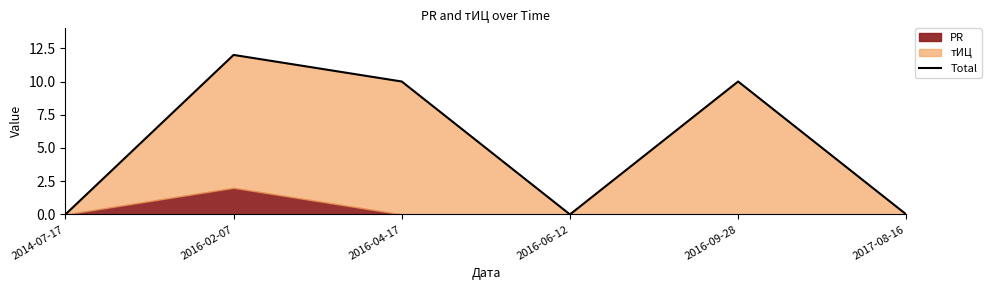

Which label corresponds to the smallest value in the chart?

2014-07-17